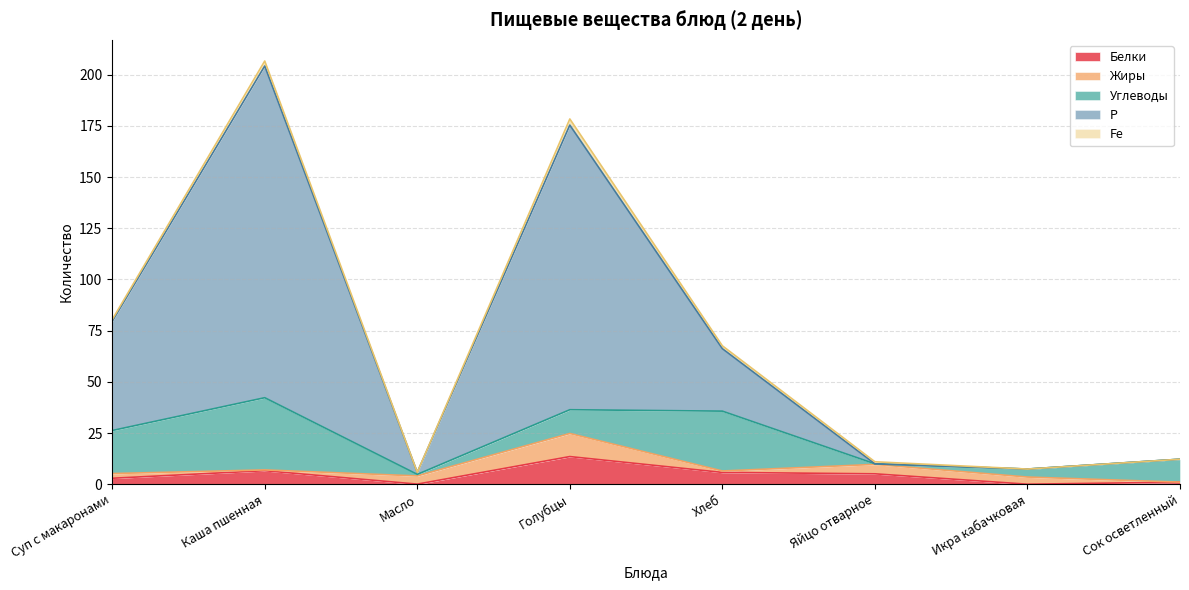

What are all the series names shown in the legend?

Белки, Жиры, Углеводы, Р, Fe